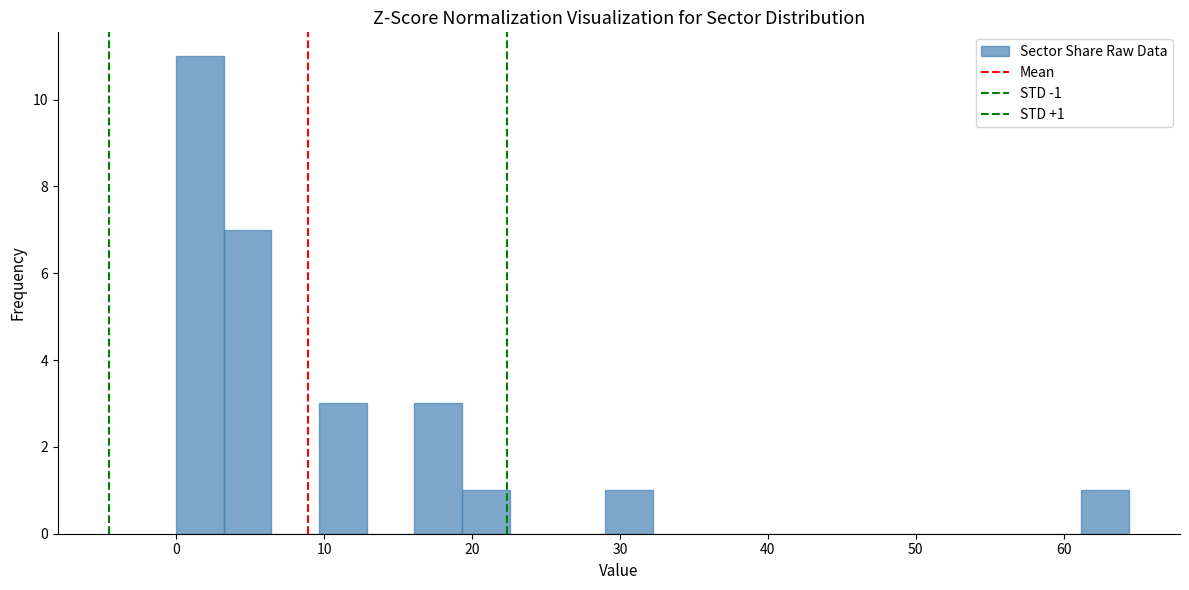

Around what value on the x-axis is the tallest bar? Give the approximate position of its centre, as read against the axis.

2